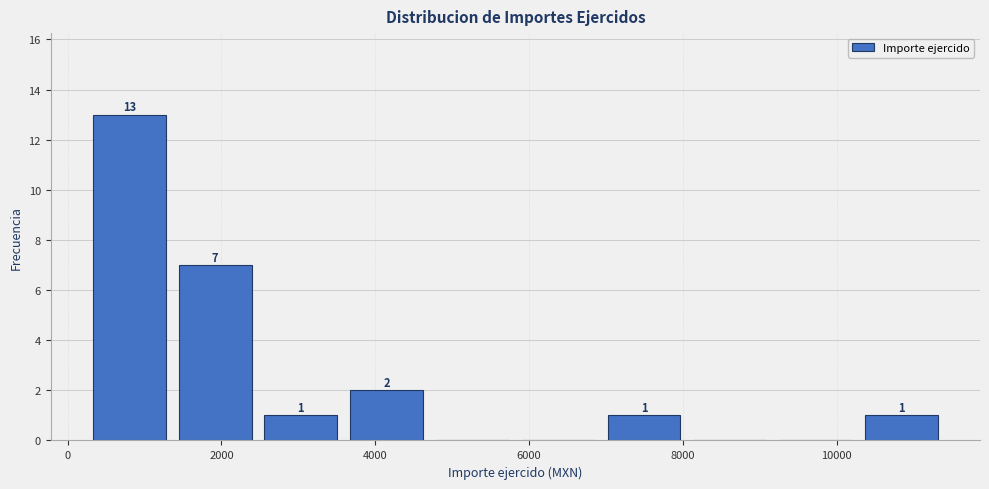

Over which range of the x-axis is the bar tallest?

200 to 1400